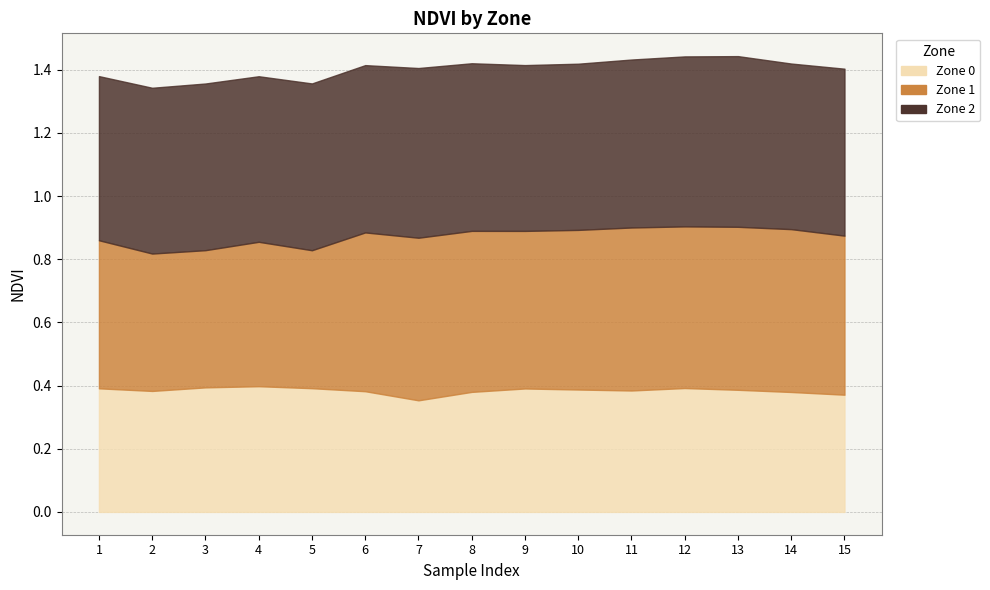

Does the chart display data point markers on the line(s)?

No